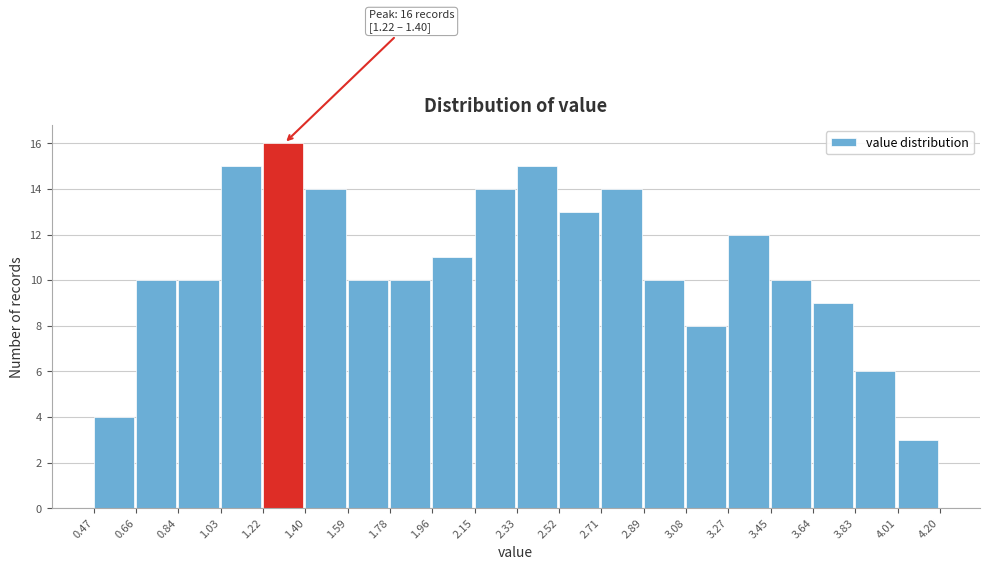

Which range on the x-axis has the tallest bar?

1.22 to 1.40